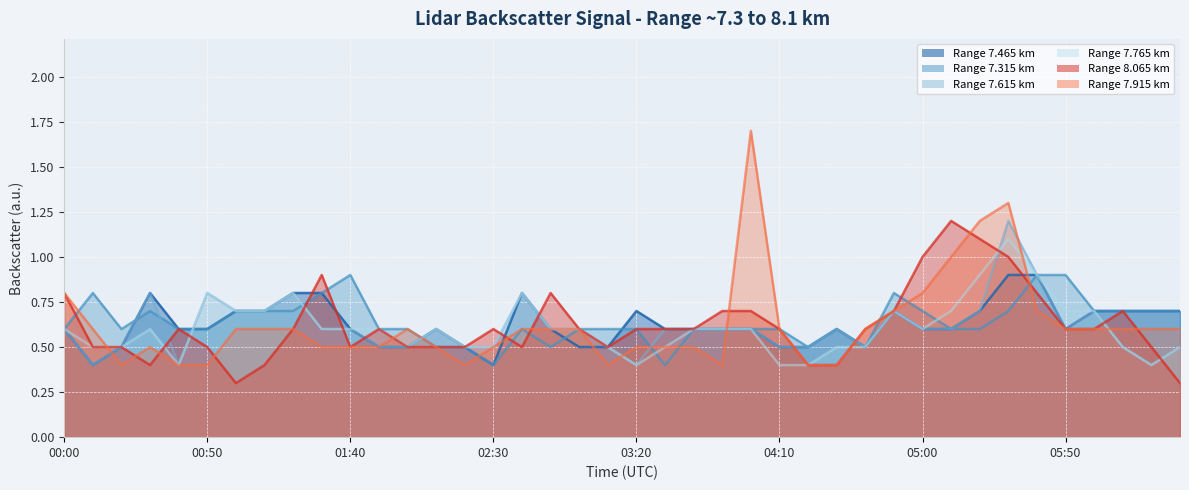

What is the greatest value displayed?

1.7